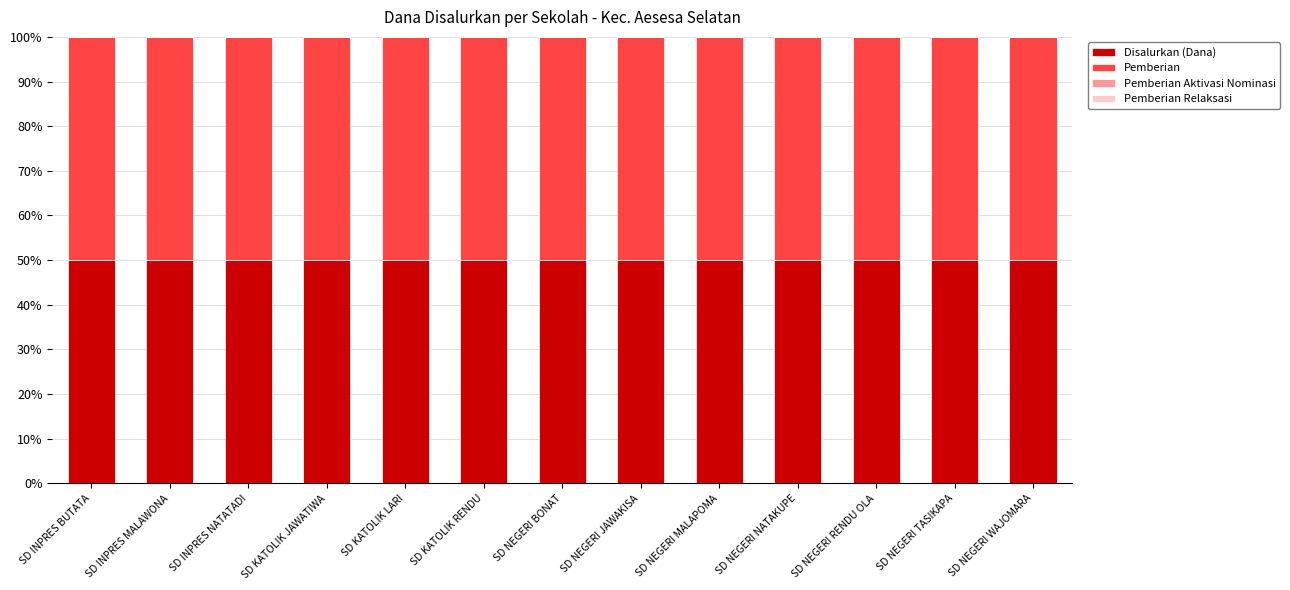

What are all the series names shown in the legend?

Disalurkan (Dana), Pemberian, Pemberian Aktivasi Nominasi, Pemberian Relaksasi